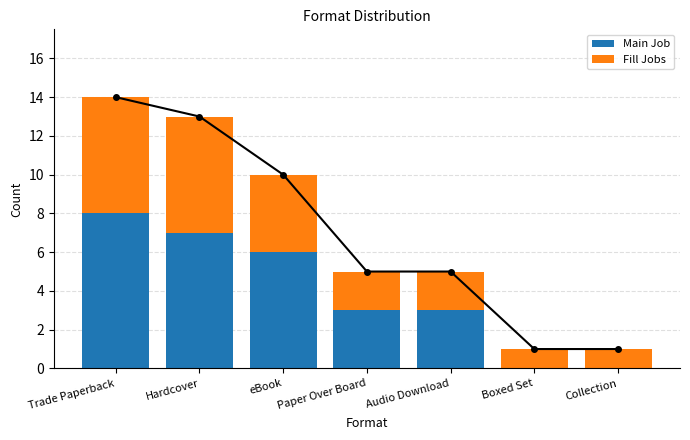

What is the difference between the Fill Jobs values at Trade Paperback and Audio Download?

4